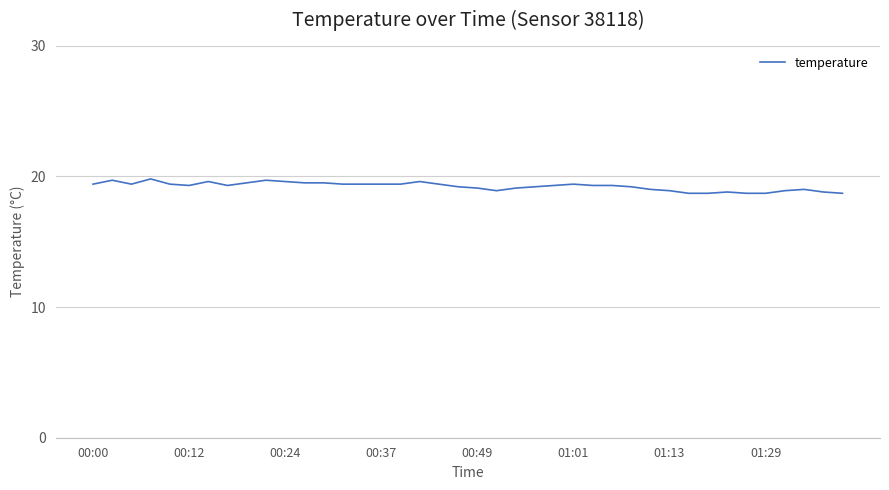

What is the difference between the maximum and minimum values?

1.1